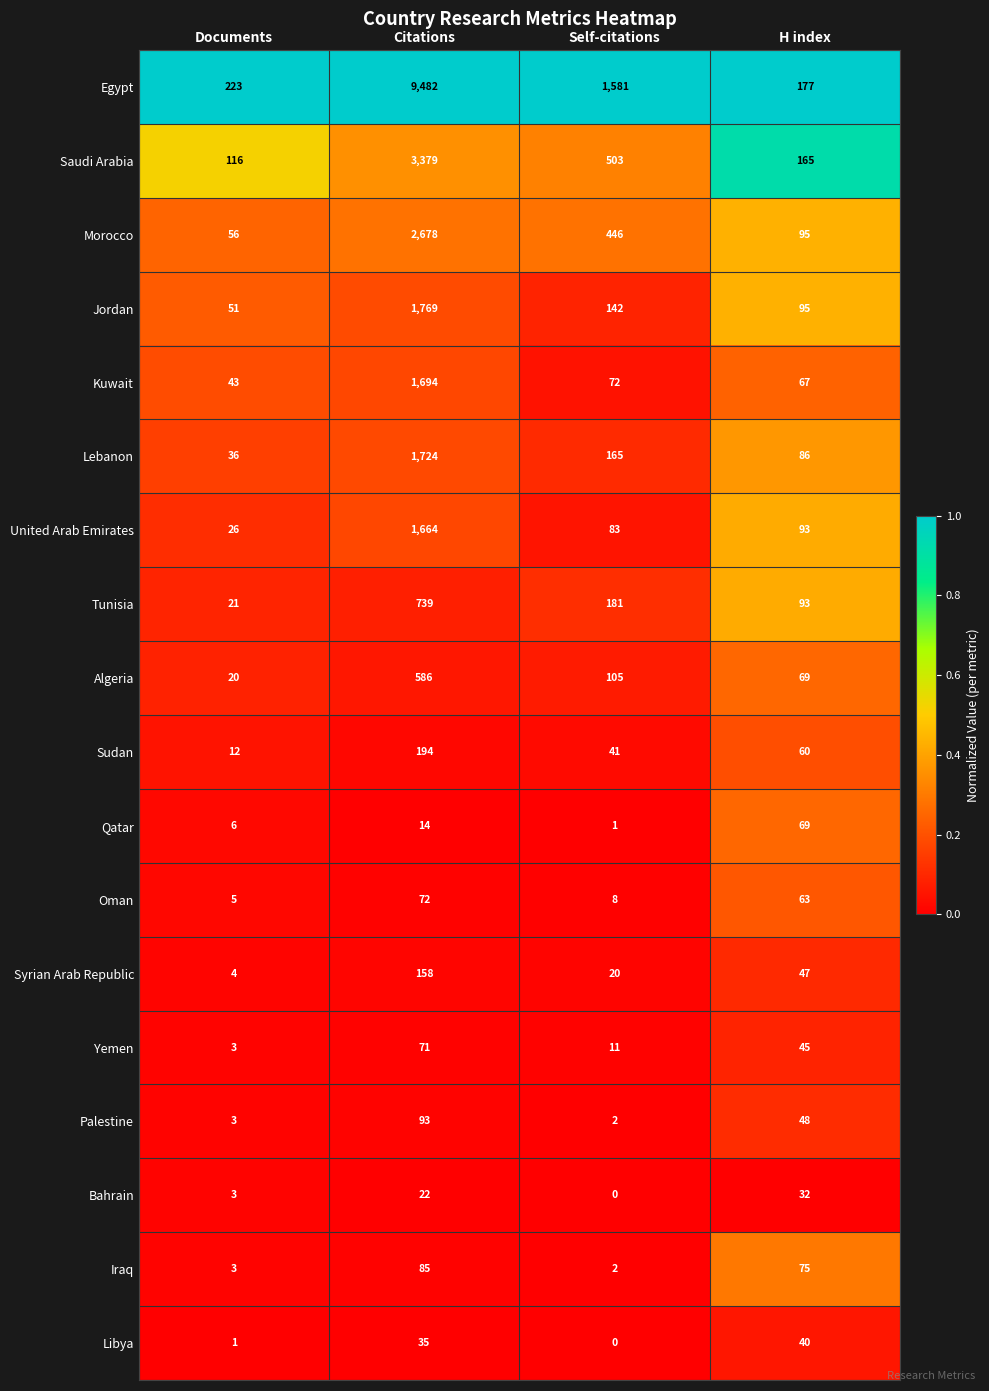

At Citations, list the series in order from largest to smallest.

Egypt, Saudi Arabia, Morocco, Jordan, Lebanon, Kuwait, United Arab Emirates, Tunisia, Algeria, Sudan, Syrian Arab Republic, Palestine, Iraq, Oman, Yemen, Libya, Bahrain, Qatar